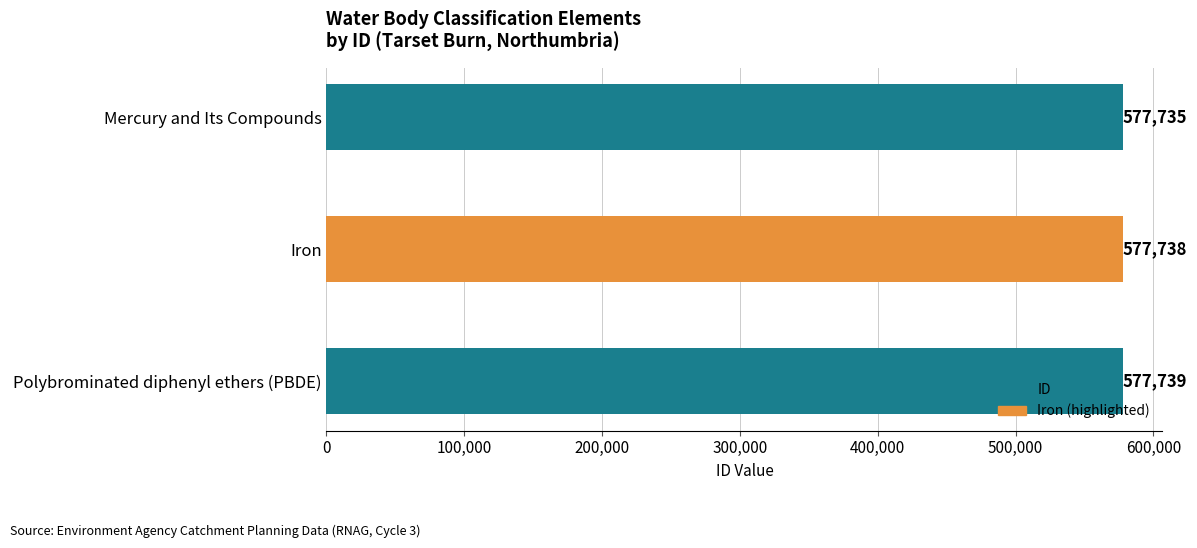

Does the chart contain stacked bars?

No